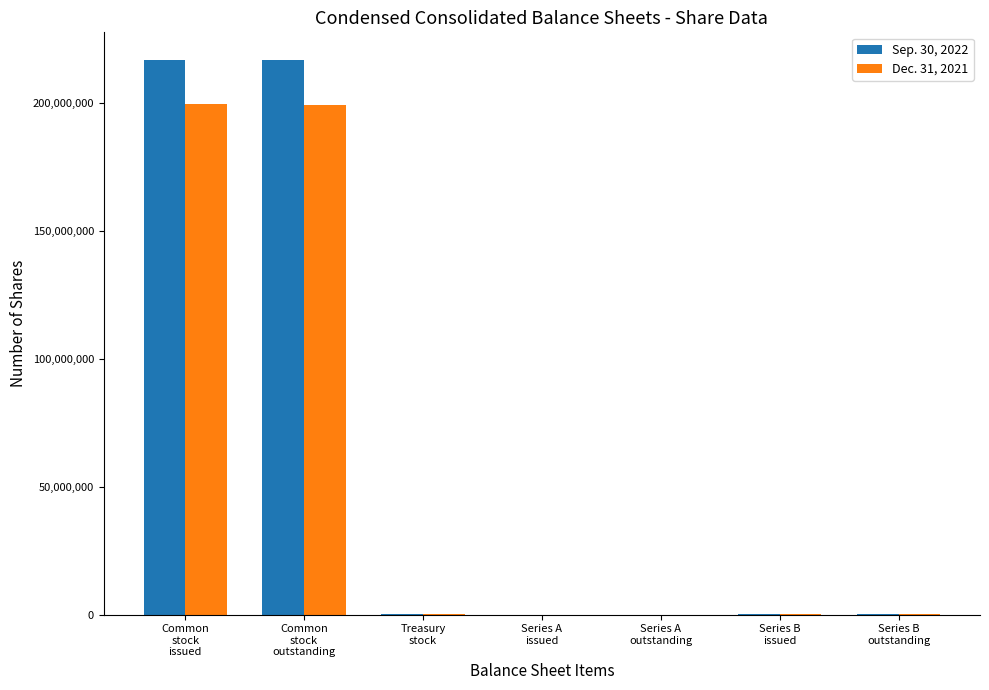

How many categories are shown in the chart?

7